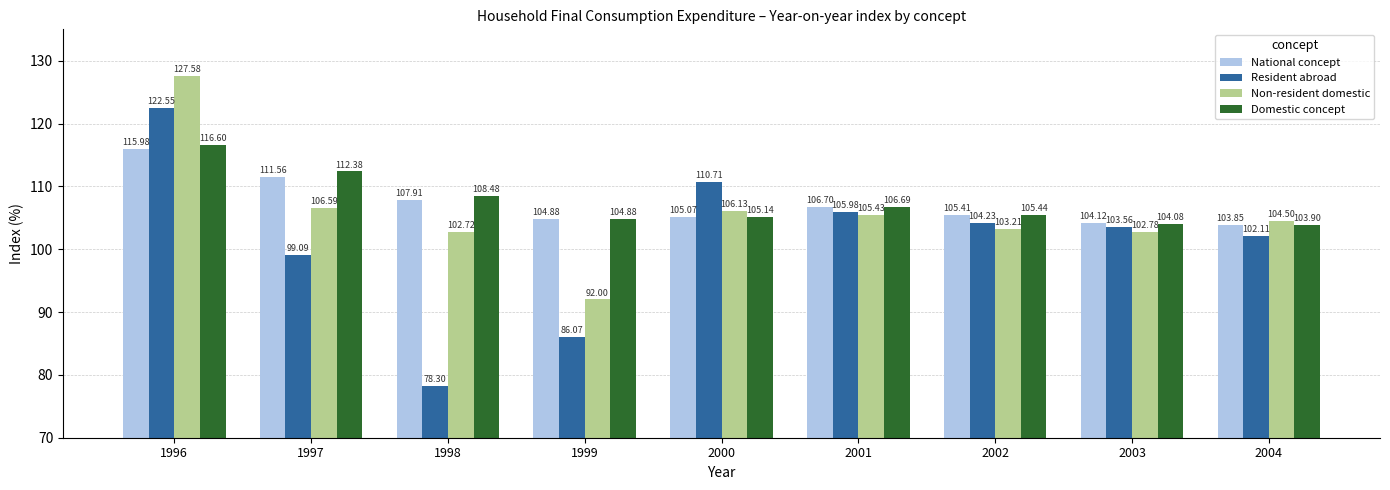

At how many categories does at least one series exceed 127?

1